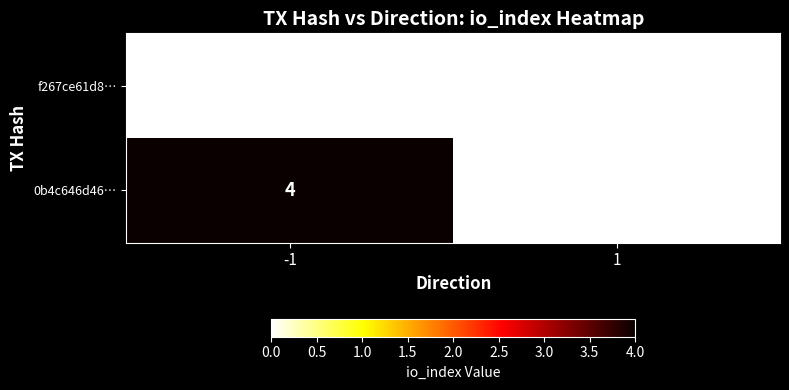

How many distinct data groups are displayed?

2